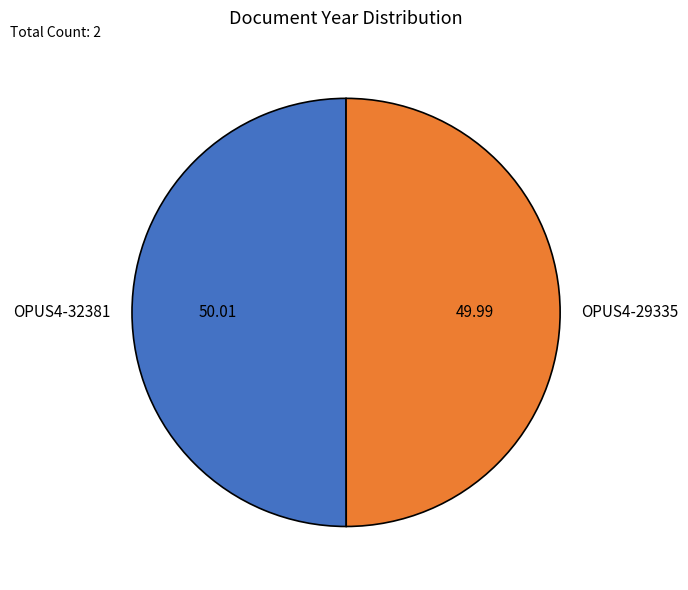

Combined, do OPUS4-29335 and OPUS4-32381 account for over 50%?

Yes